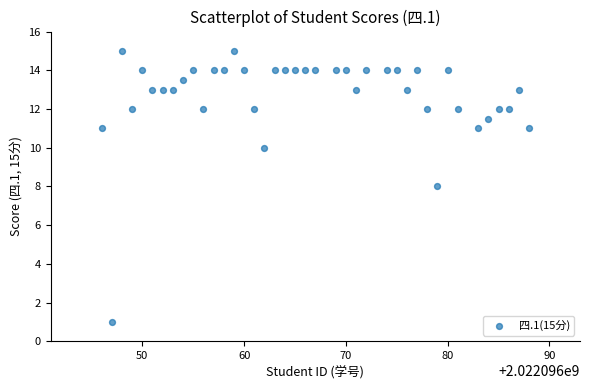

What is the range of X values (max minus min)?

42.0